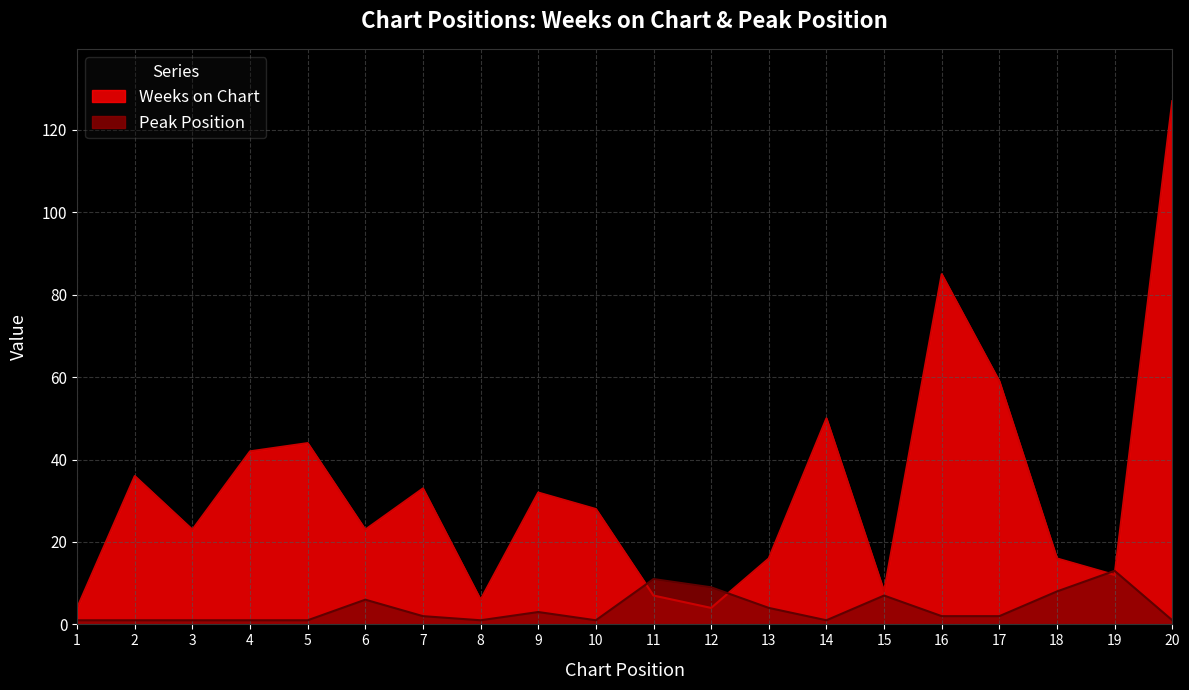

True or false: Peak Position and Weeks on Chart cross at least once.

True